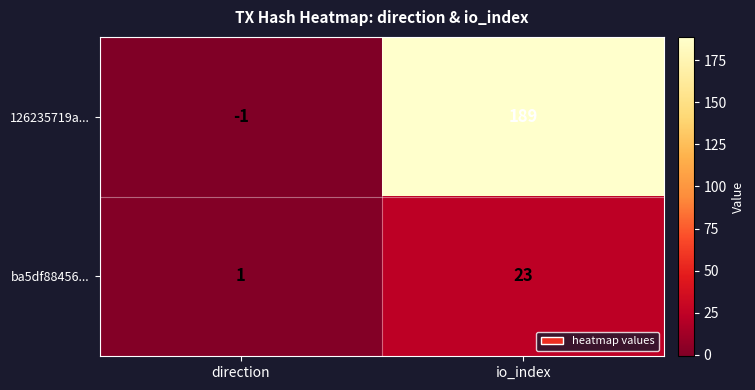

Rank the series by their average value, from highest to lowest.

126235719a..., ba5df88456...